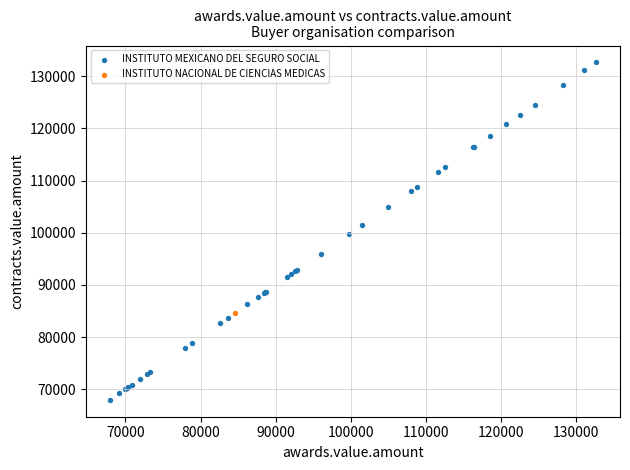

What are all the series names shown in the legend?

INSTITUTO MEXICANO DEL SEGURO SOCIAL, INSTITUTO NACIONAL DE CIENCIAS MEDICAS